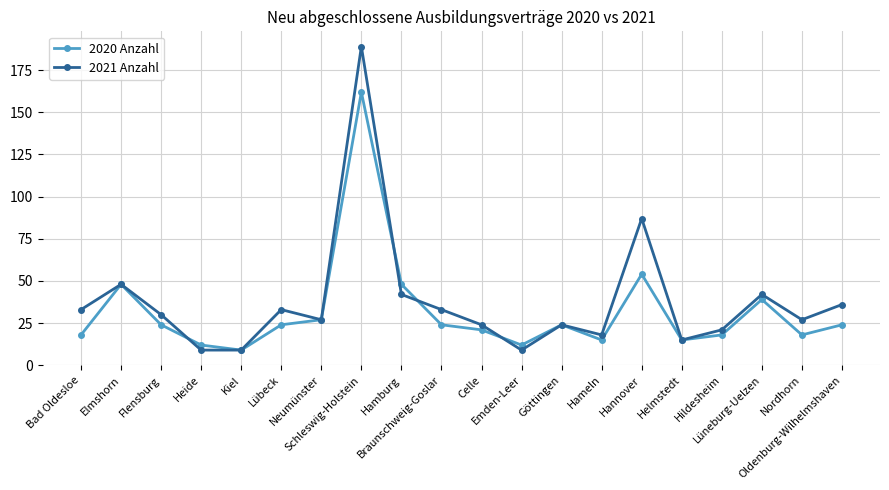

Is it true that 2020 Anzahl equals 19 at Elmshorn?

False